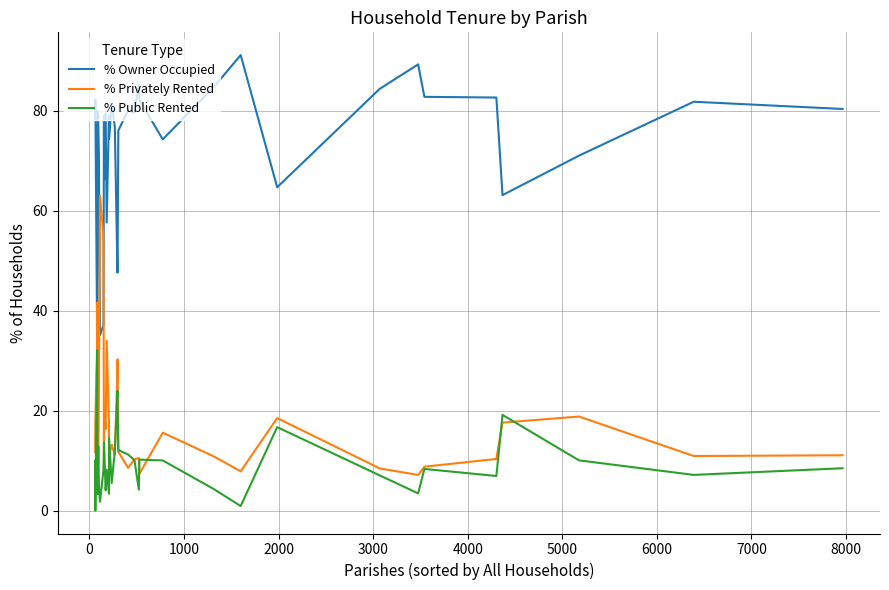

The value of % Privately Rented at 32 is 11.7. True or false?

False